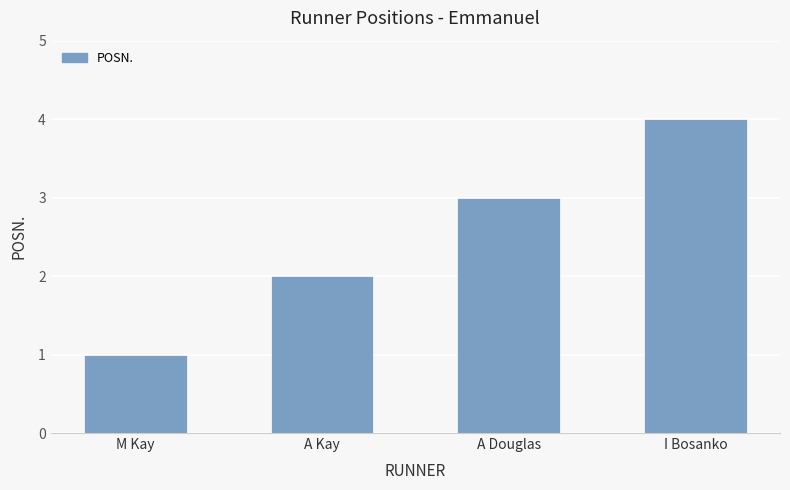

The chart shows a value of 1 at A Kay. True or false?

False